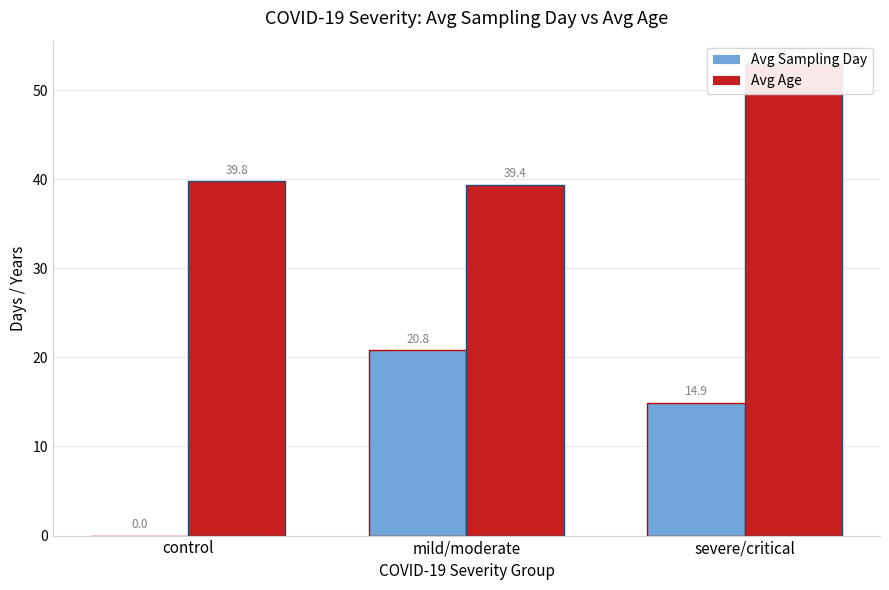

Which series has the widest spread of values?

Avg Sampling Day